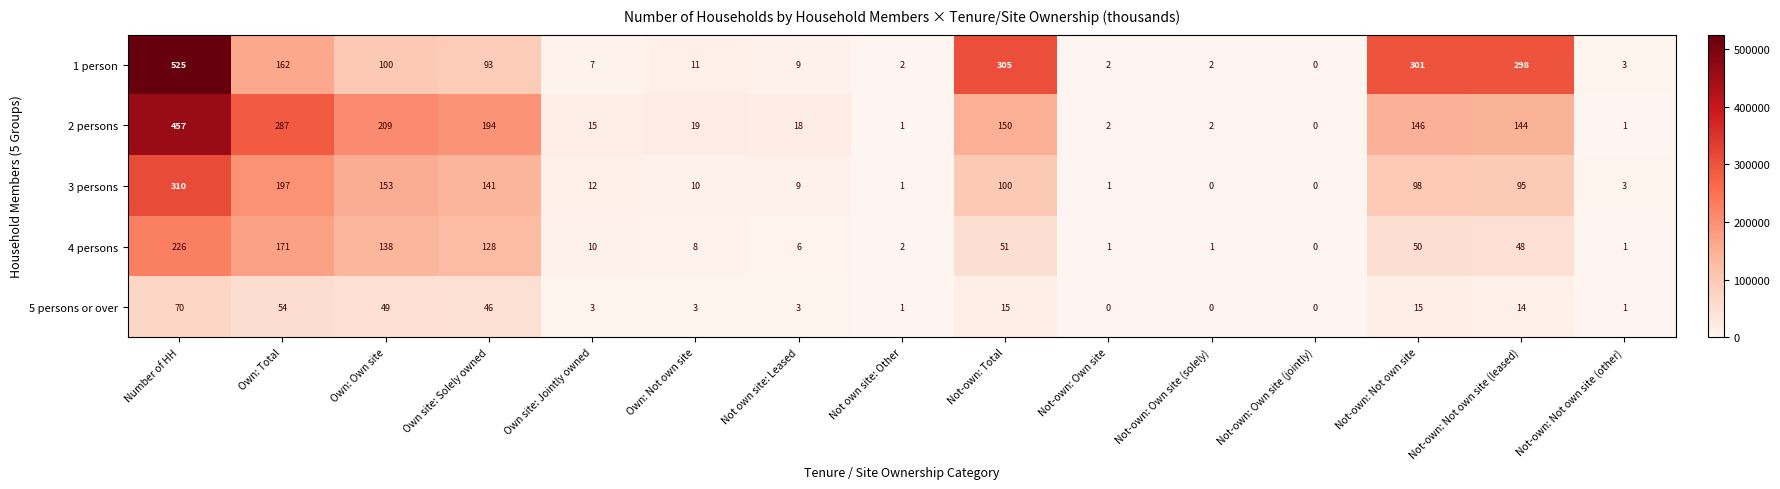

Count the number of categories in the chart.

15